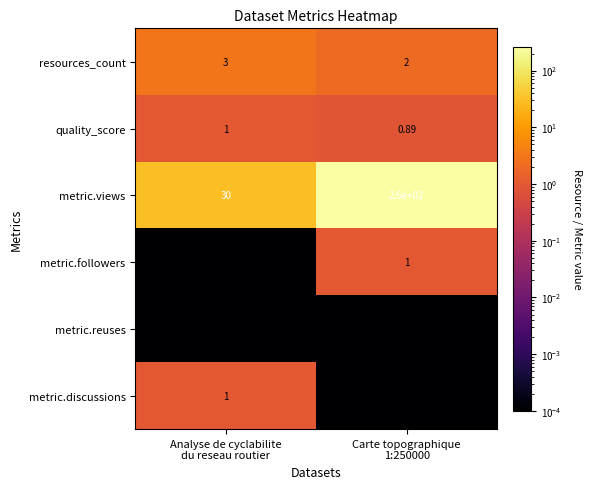

Which series has the largest total across all categories?

metric.views